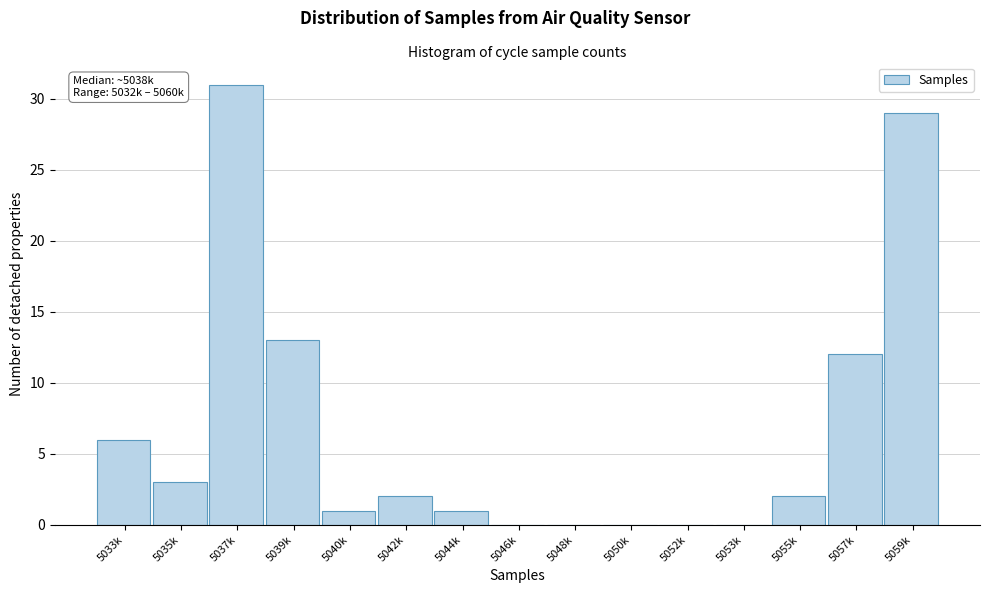

Reading right to left, transcribe all the data shown in this chart.

5059k=29	5057k=12	5055k=2	5053k=0	5052k=0	5050k=0	5048k=0	5046k=0	5044k=1	5042k=2	5040k=1	5039k=13	5037k=31	5035k=3	5033k=6